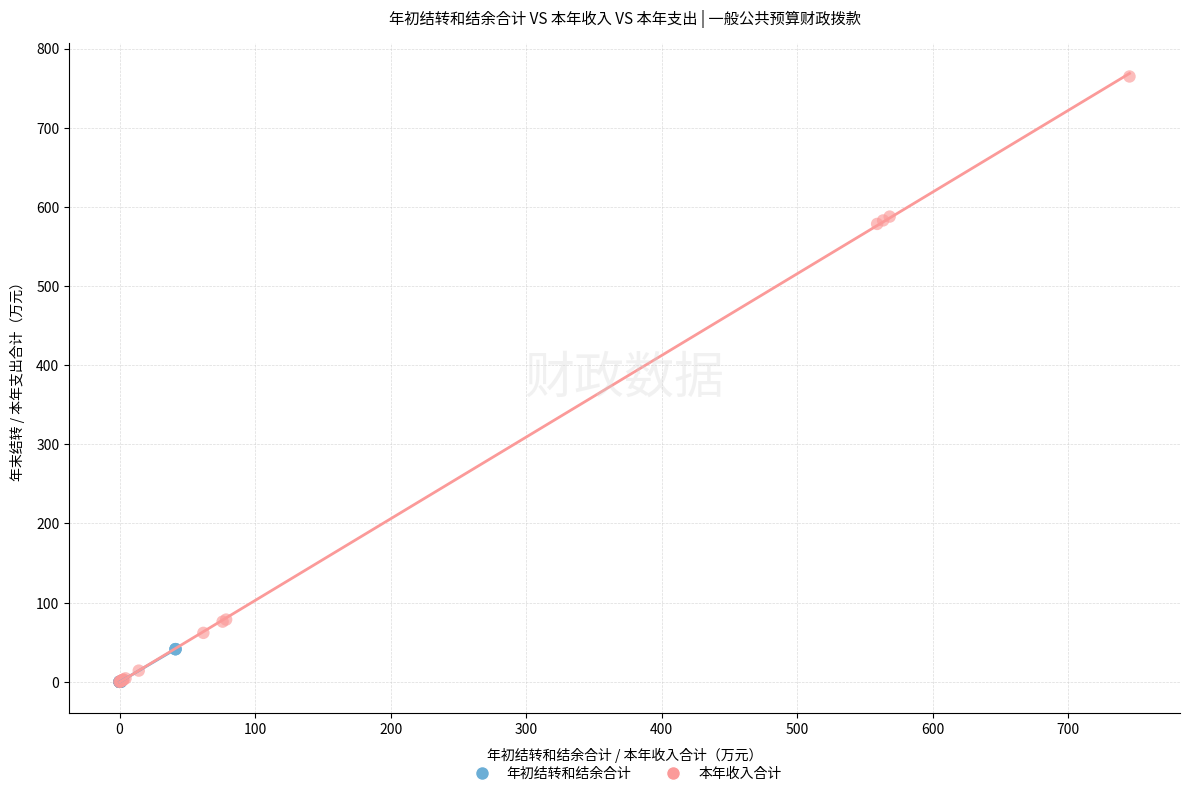

Which series contains the highest Y value?

本年收入合计